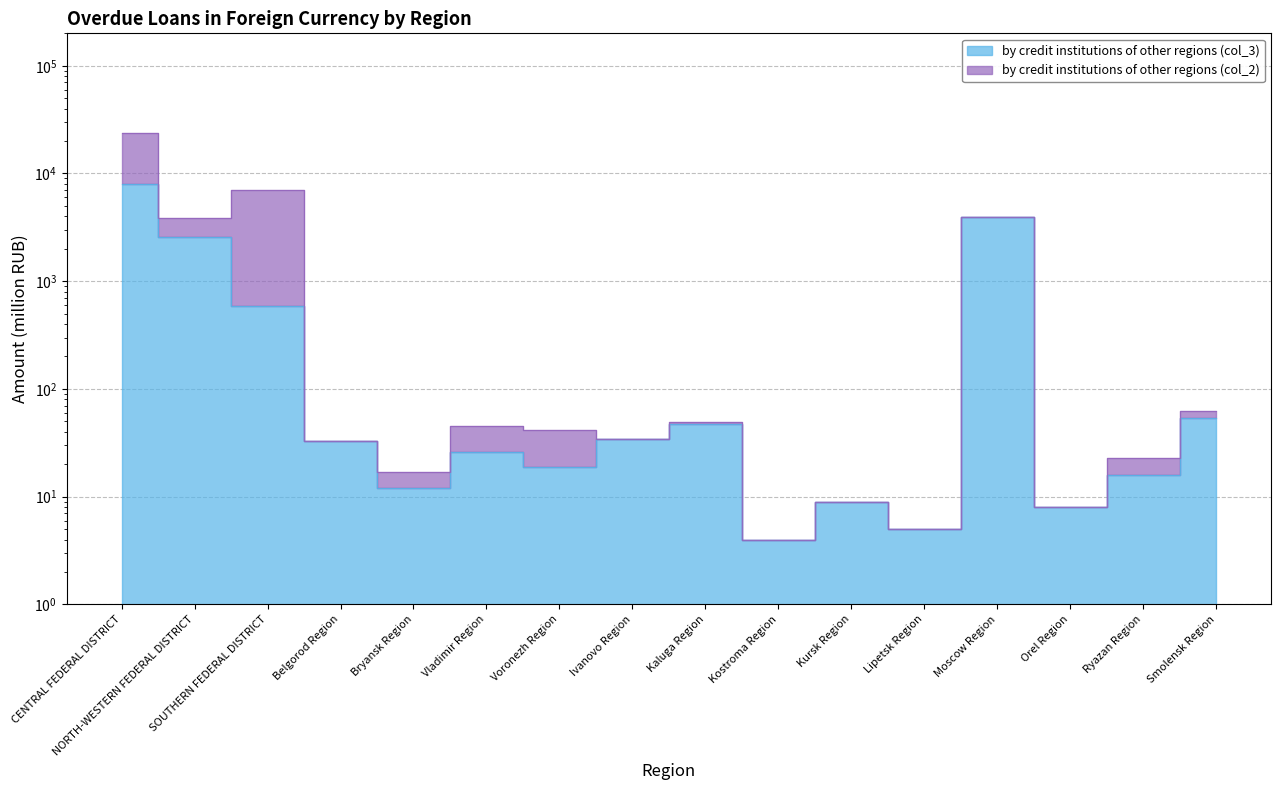

The chart shows a value of 3797 at NORTH-WESTERN FEDERAL DISTRICT. True or false?

False